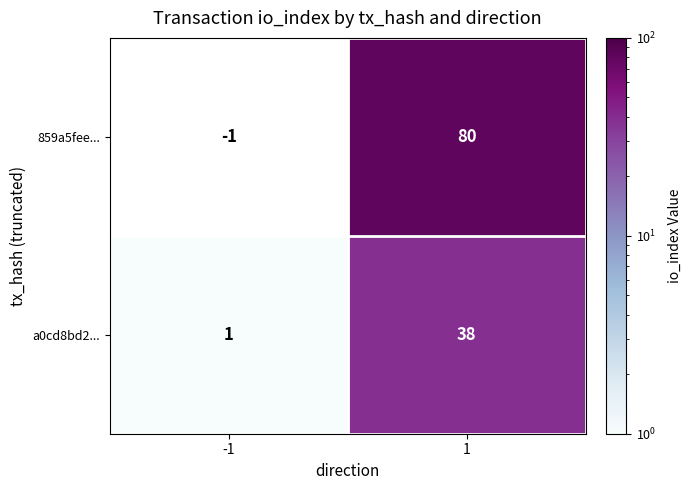

What is the highest value of the 859a5fee... series?

80